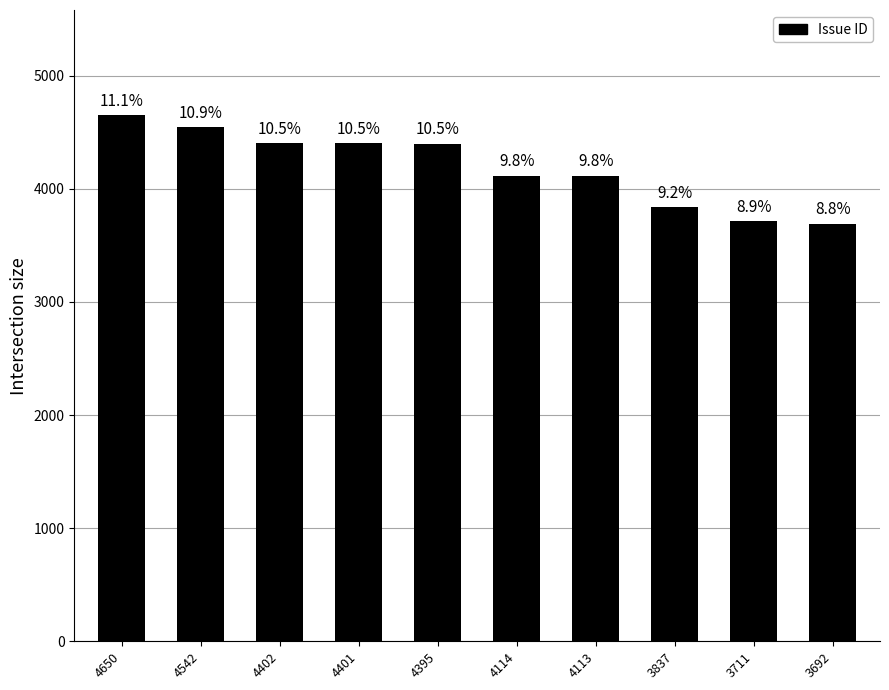

What is the difference between the maximum and second lowest values?

939